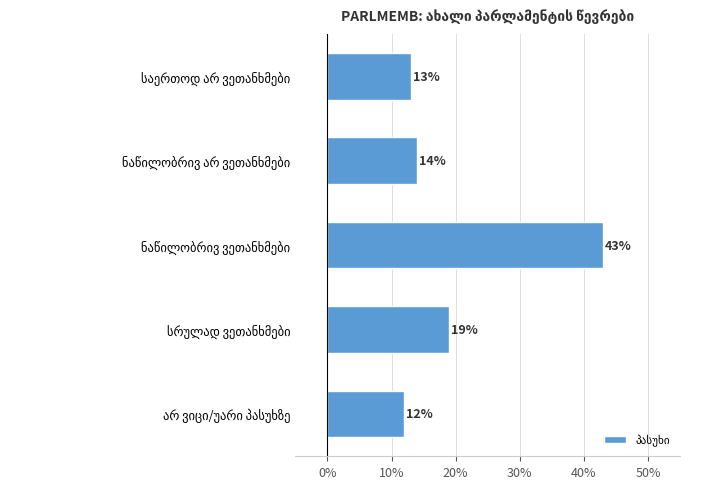

What is the difference between the maximum and minimum values?

31